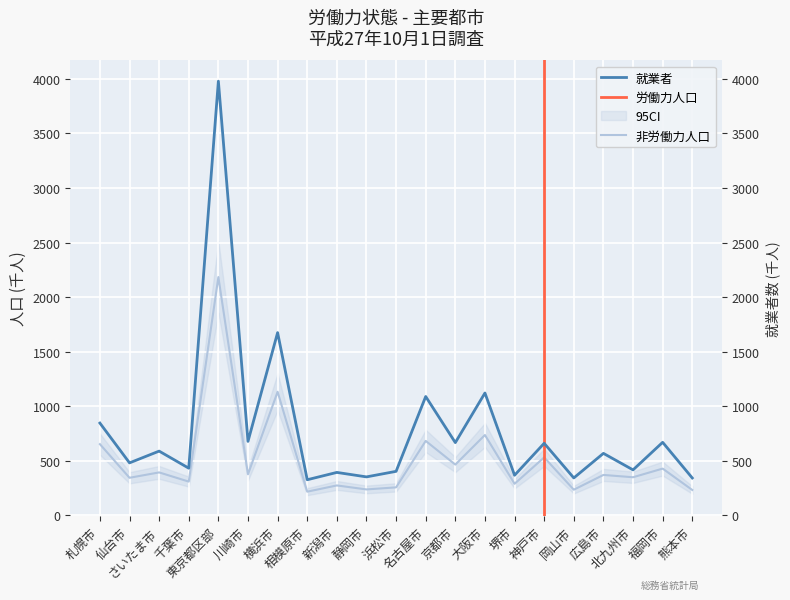

At which category does the chart reach its minimum across all series?

相模原市